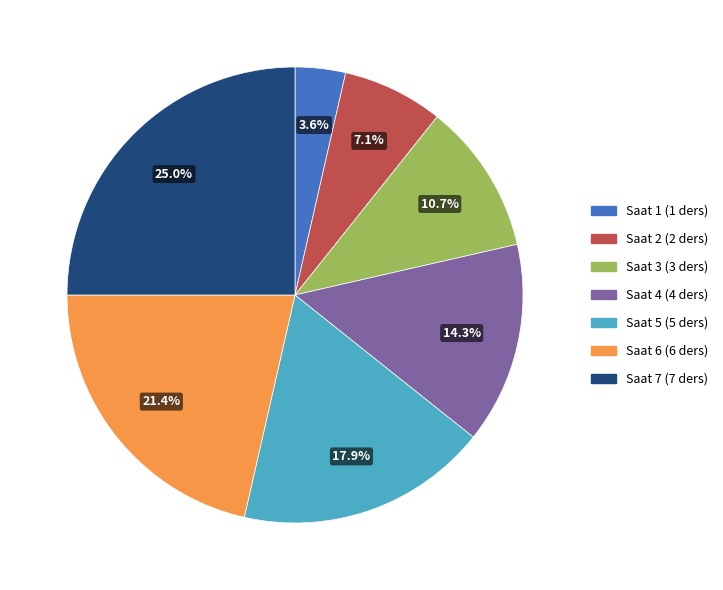

To the nearest percent, what is the average slice percentage?

14%